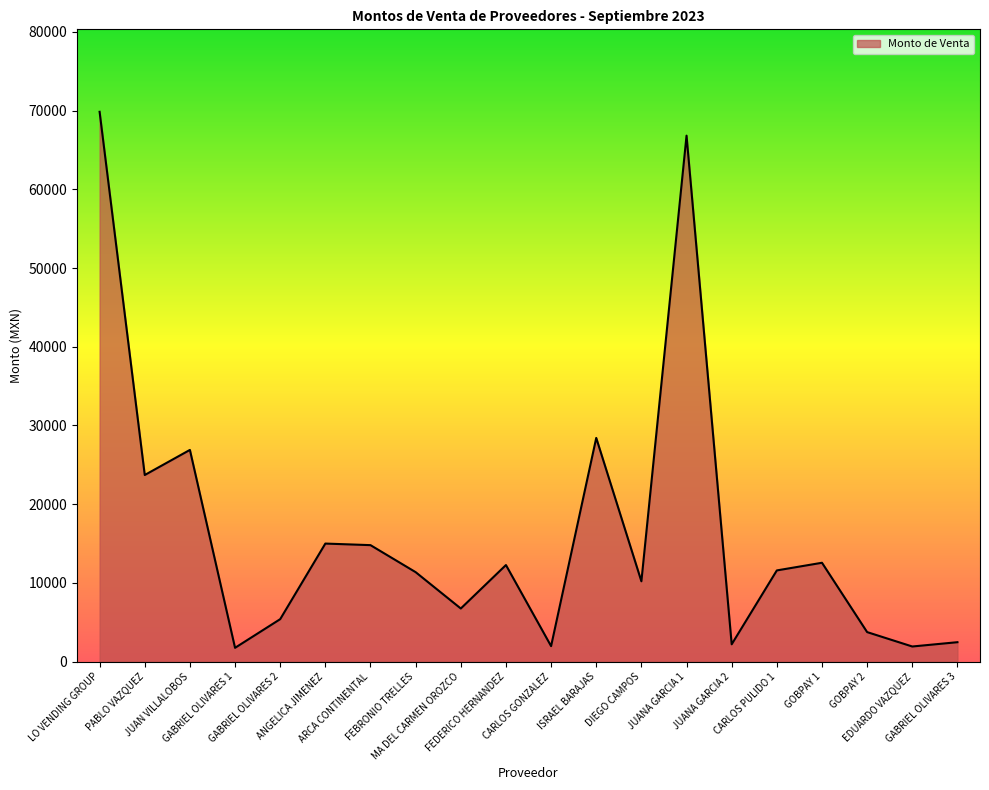

What is the approximate value at JUANA GARCIA 1?

66816.0